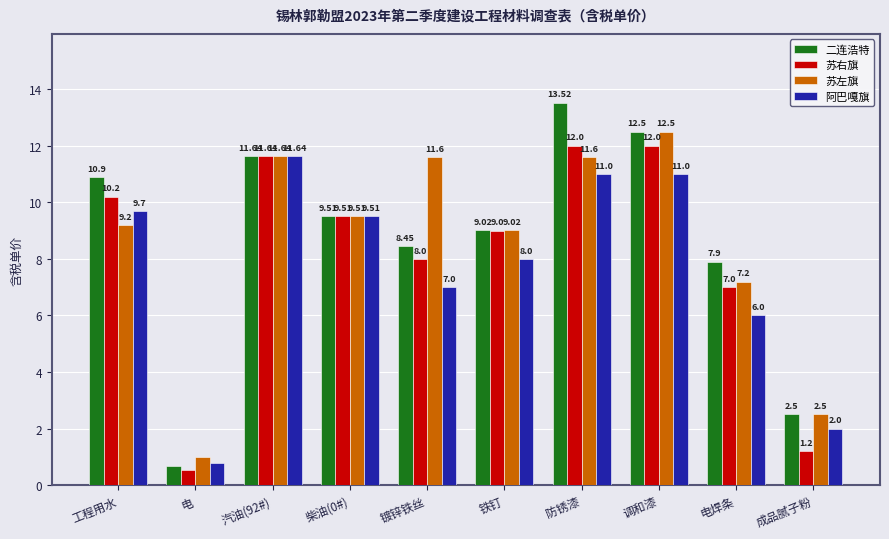

Between 工程用水 and 调和漆, which series saw the biggest shift?

苏左旗